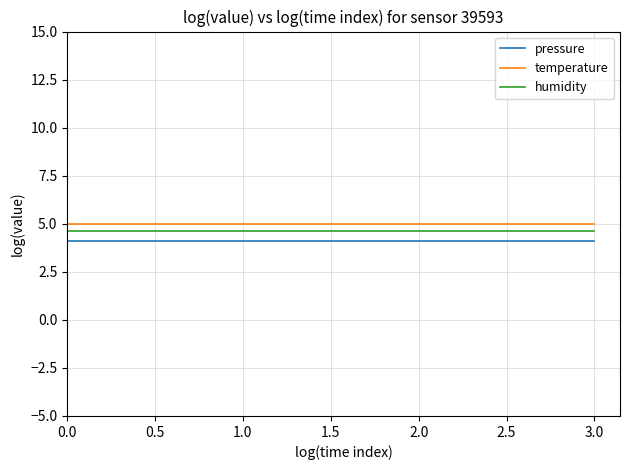

True or false: humidity and temperature cross at least once.

False